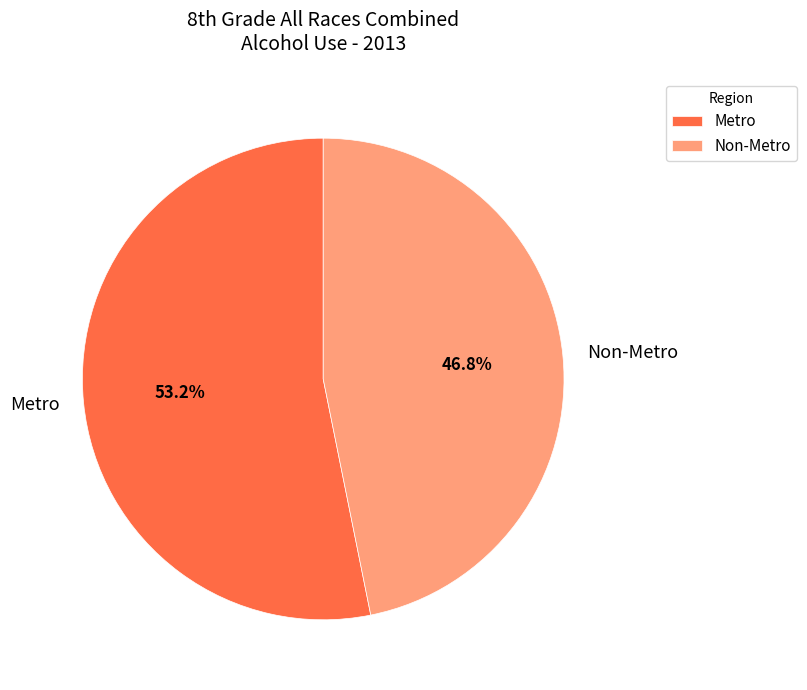

Approximately how many times larger is the value at Metro compared to Non-Metro?

1.1